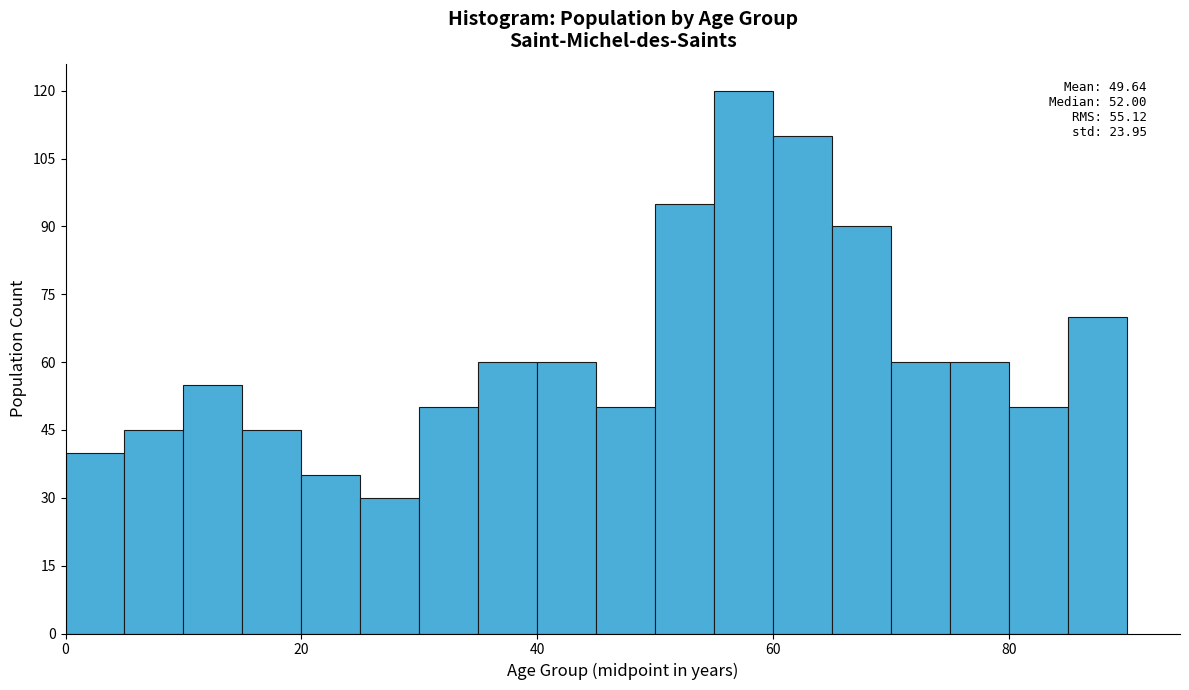

Around what value on the x-axis is the tallest bar? Give the approximate position of its centre, as read against the axis.

58